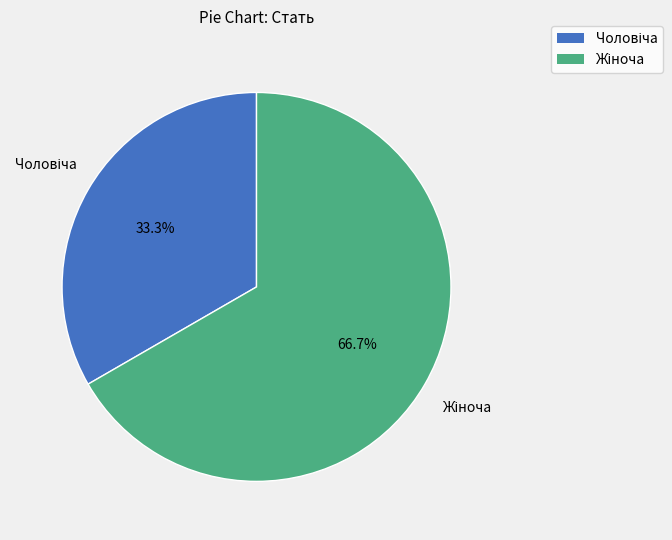

Is there a majority slice in this chart?

Yes